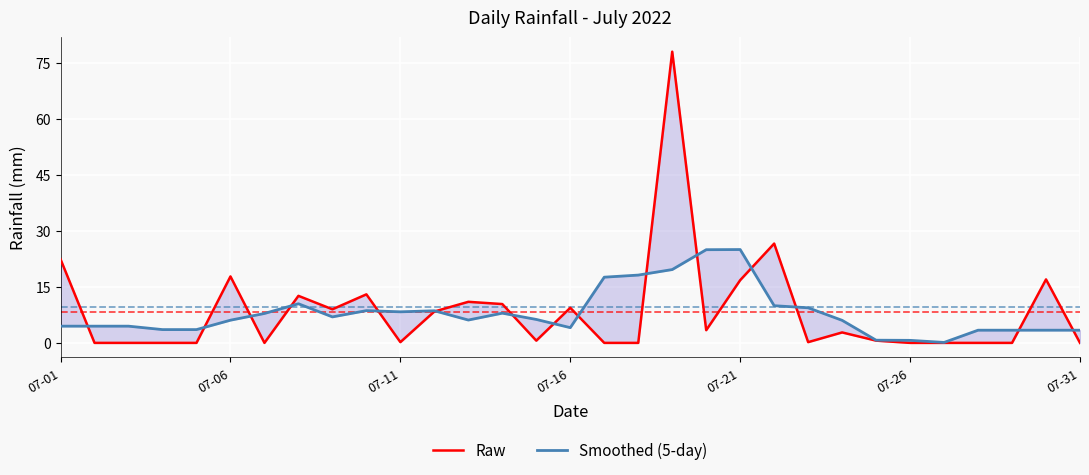

Does the chart display data point markers on the line(s)?

No